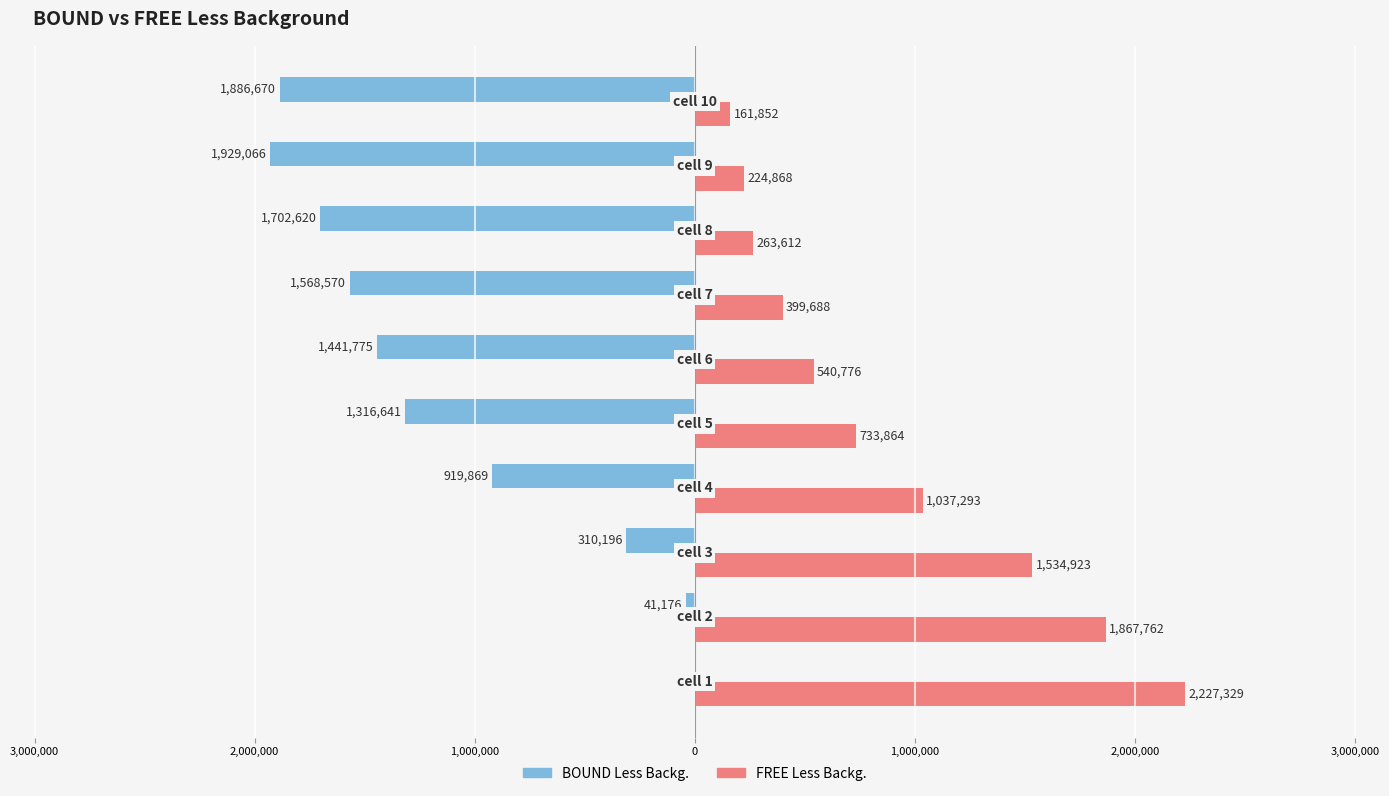

What is the difference between the maximum and minimum values in the FREE Less Backg. series?

2065477